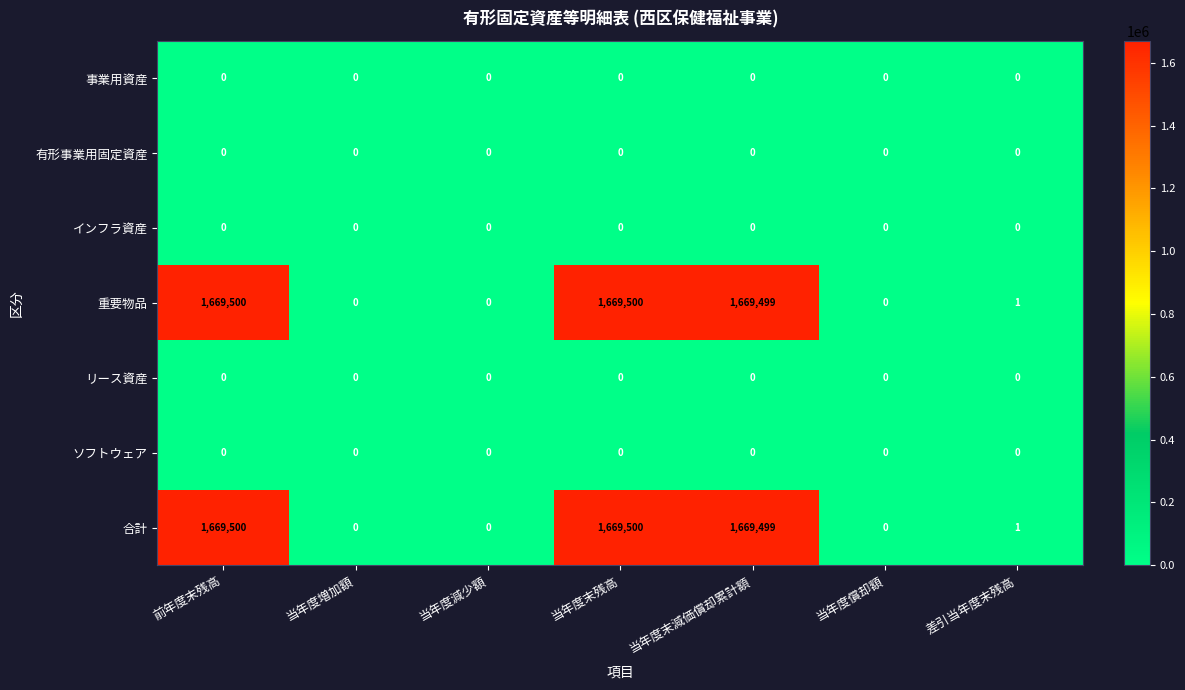

How many series are shown in this chart?

7